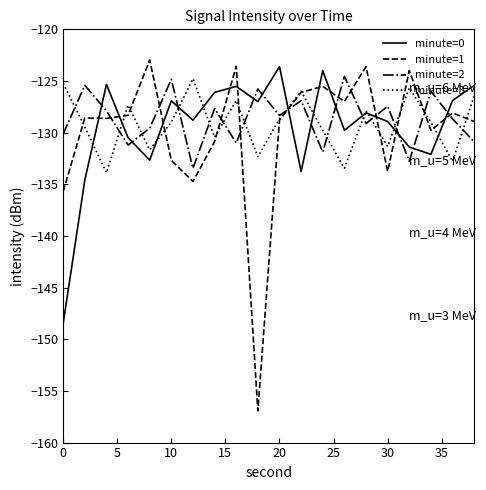

Which series has the widest spread of values?

minute=1